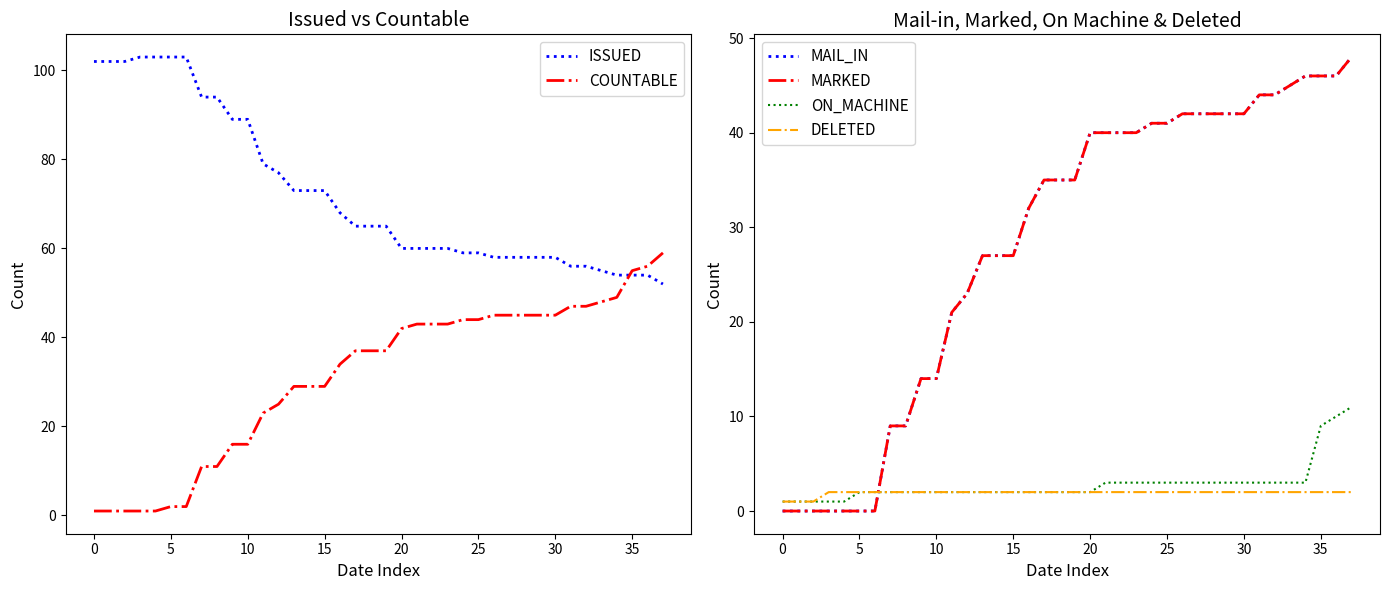

True or false: ISSUED has a value of 103 at 5.

True